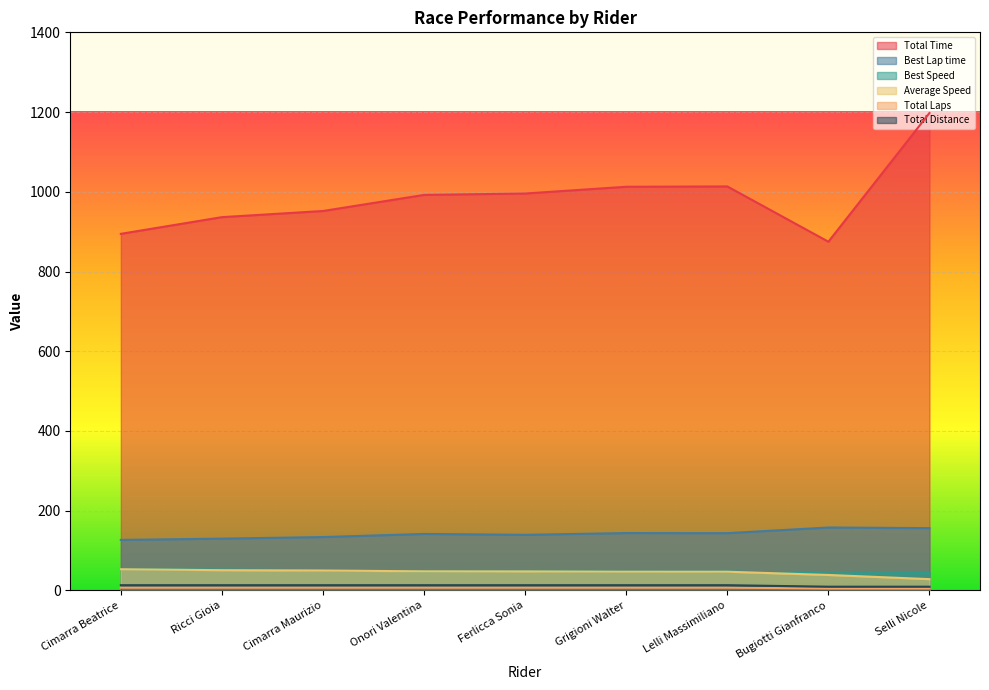

At how many categories does at least one series exceed 292?

9